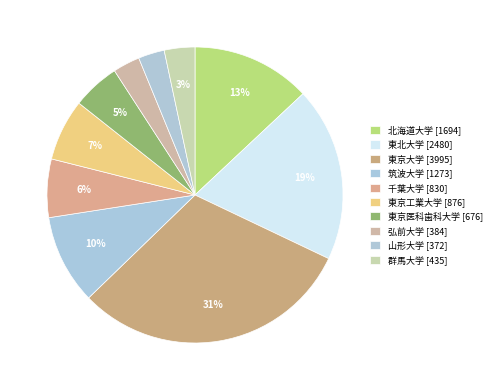

How many slices are in this pie chart?

10